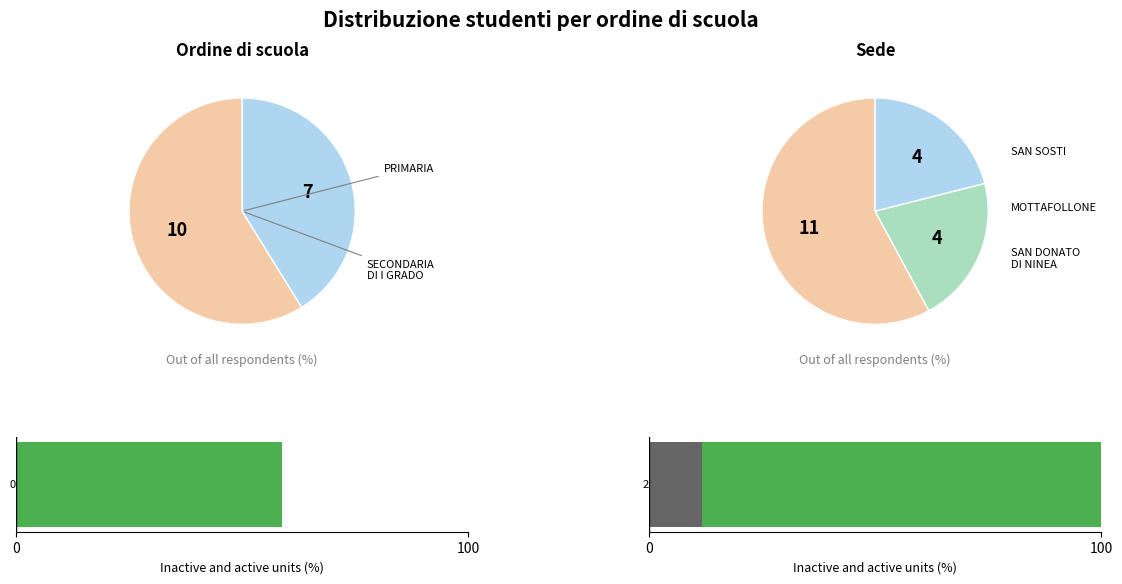

Which has a higher value, 9 or 6?

9